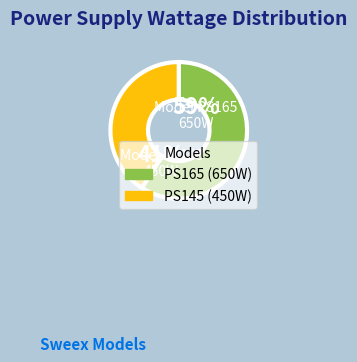

Does PS165 represent more than half of the total?

Yes